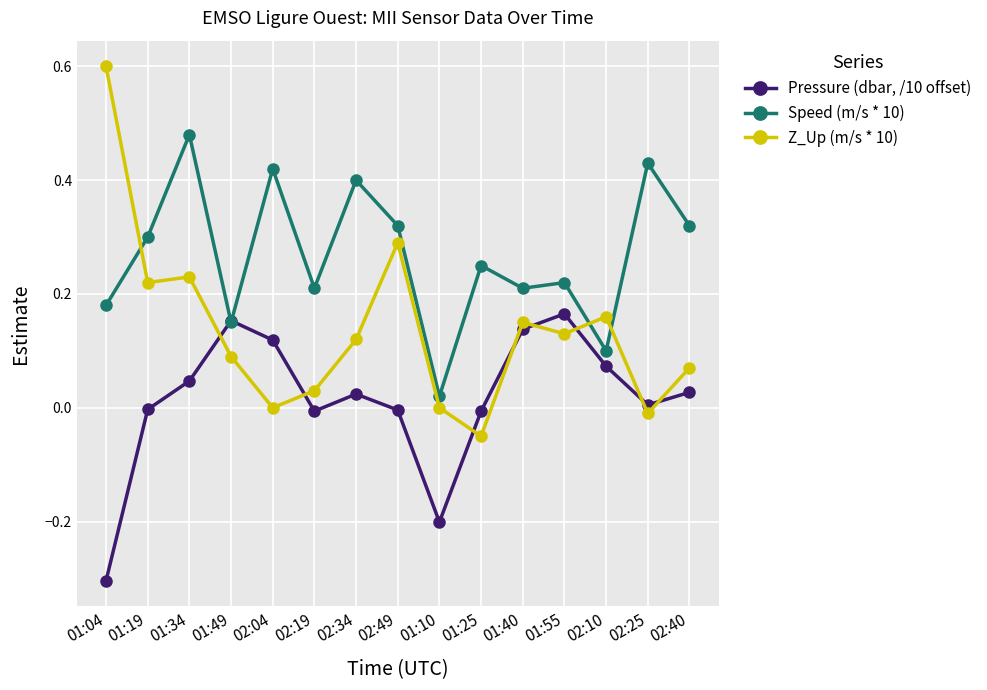

How many lines are shown in the chart?

3